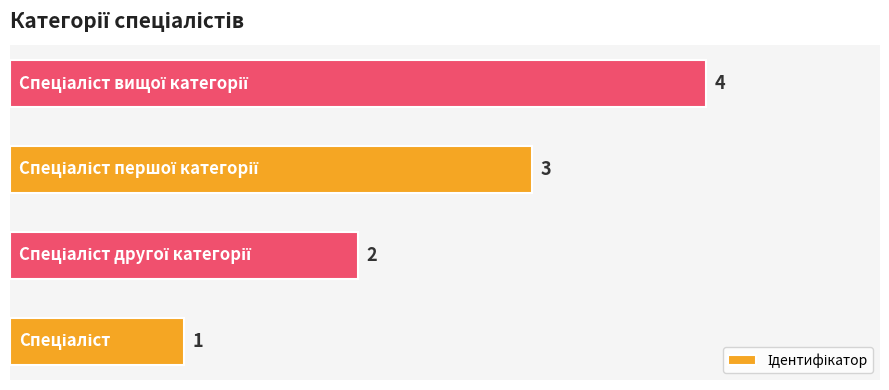

What is the sum of all values?

10